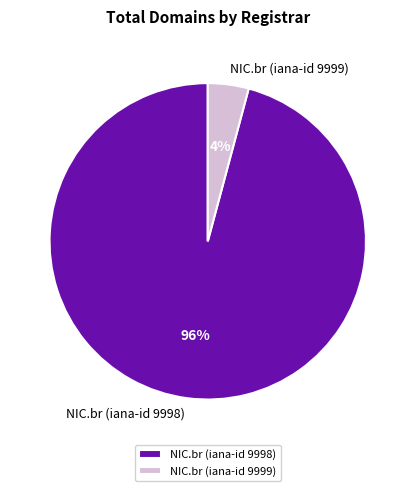

Do NIC.br (iana-id 9999) and NIC.br (iana-id 9998) together represent more than half of the pie?

Yes